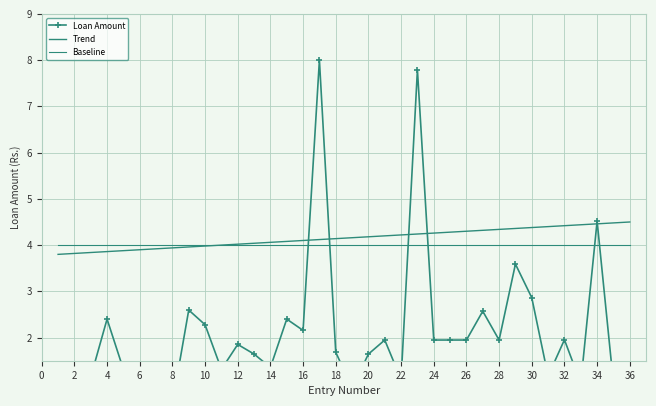

Which series changed the most between 10 and 23?

Loan Amount